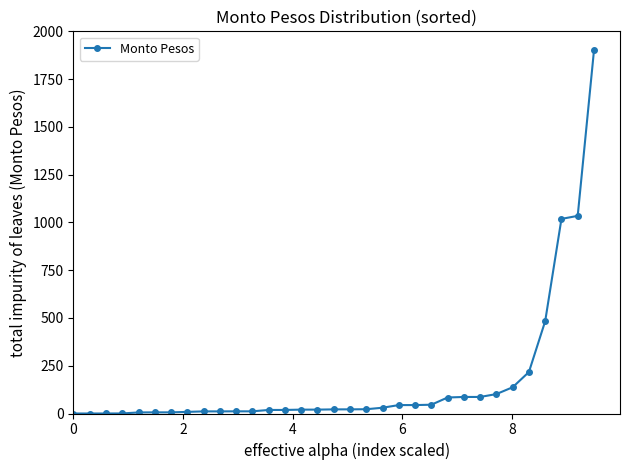

What is the greatest value displayed?

1900.0